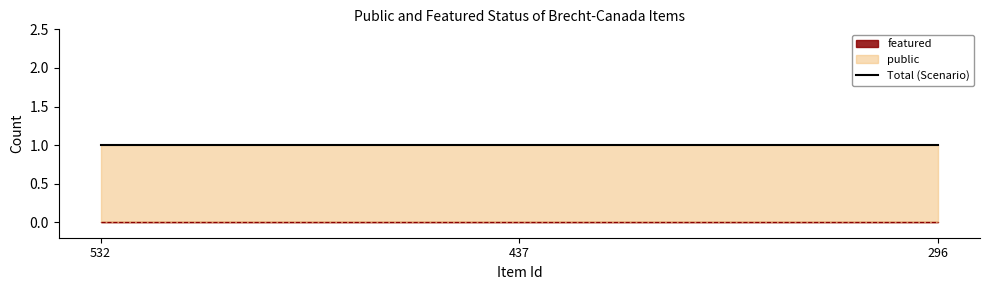

Is the value of public at 532 greater than the value of featured at 296?

Yes